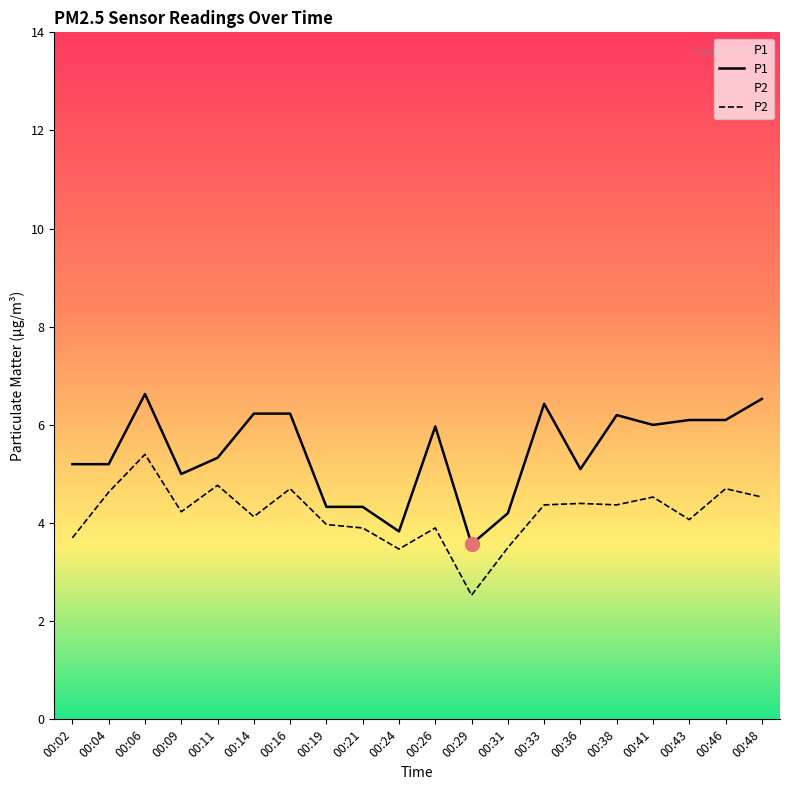

Rank the categories by P2 value from lowest to highest.

00:29, 00:24, 00:31, 00:02, 00:21, 00:26, 00:19, 00:43, 00:14, 00:09, 00:33, 00:38, 00:36, 00:41, 00:48, 00:04, 00:16, 00:46, 00:11, 00:06